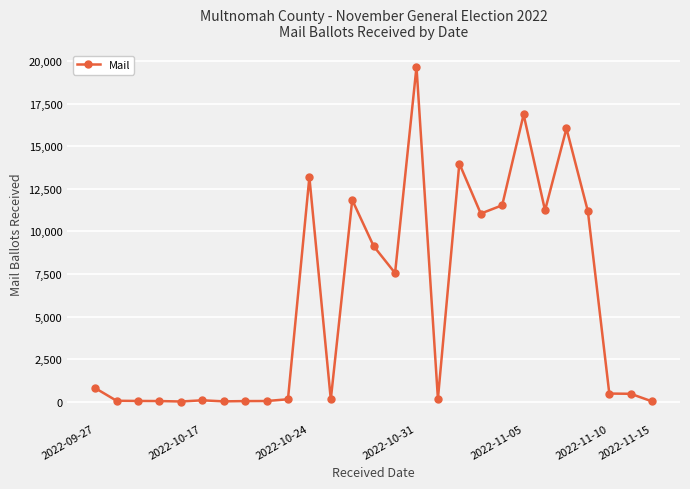

What is the average value?

5774